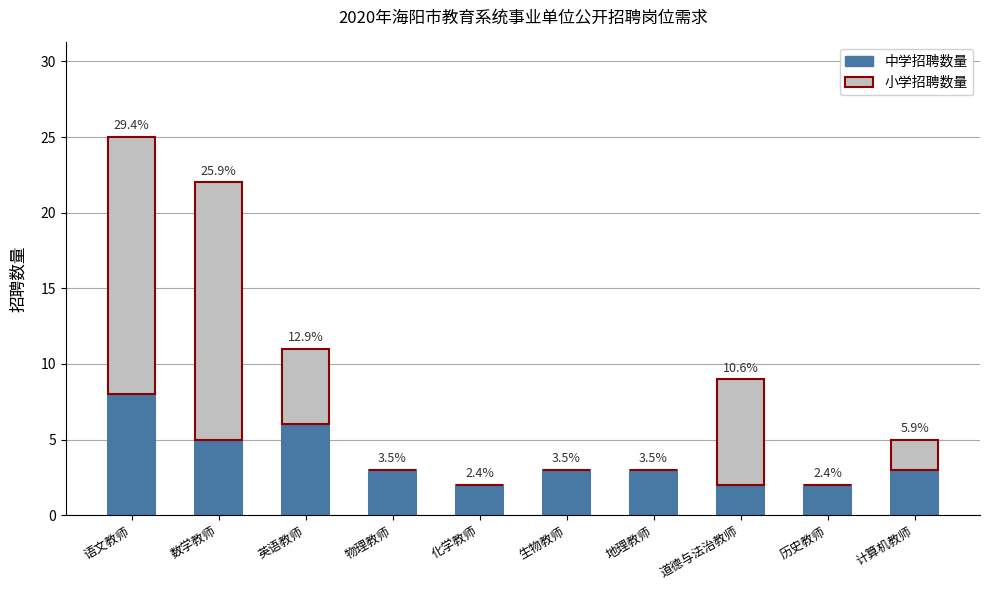

Are the bars grouped side by side (vs. stacked)?

No